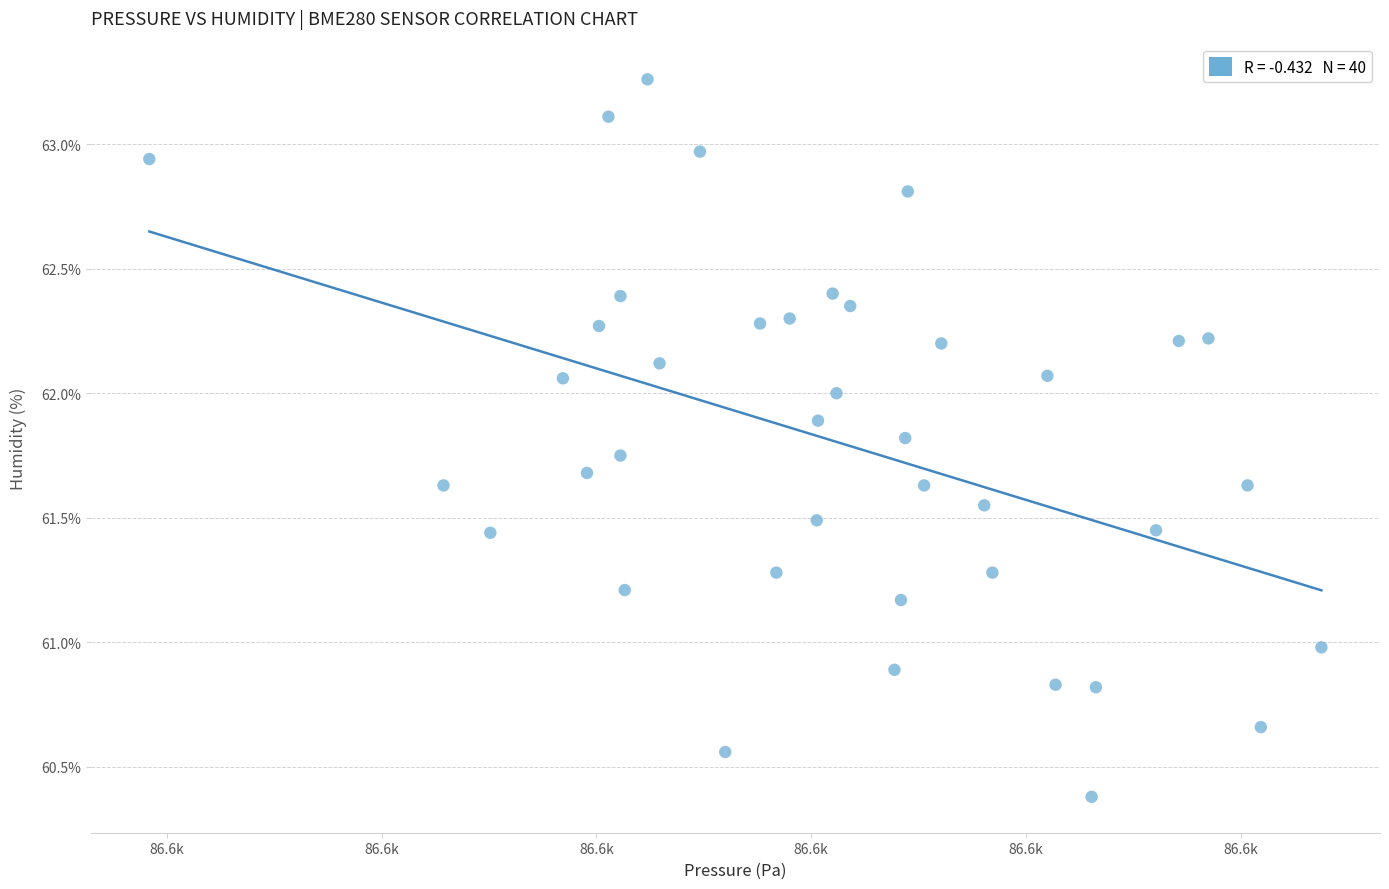

What is the range of Y values (max minus min)?

2.9